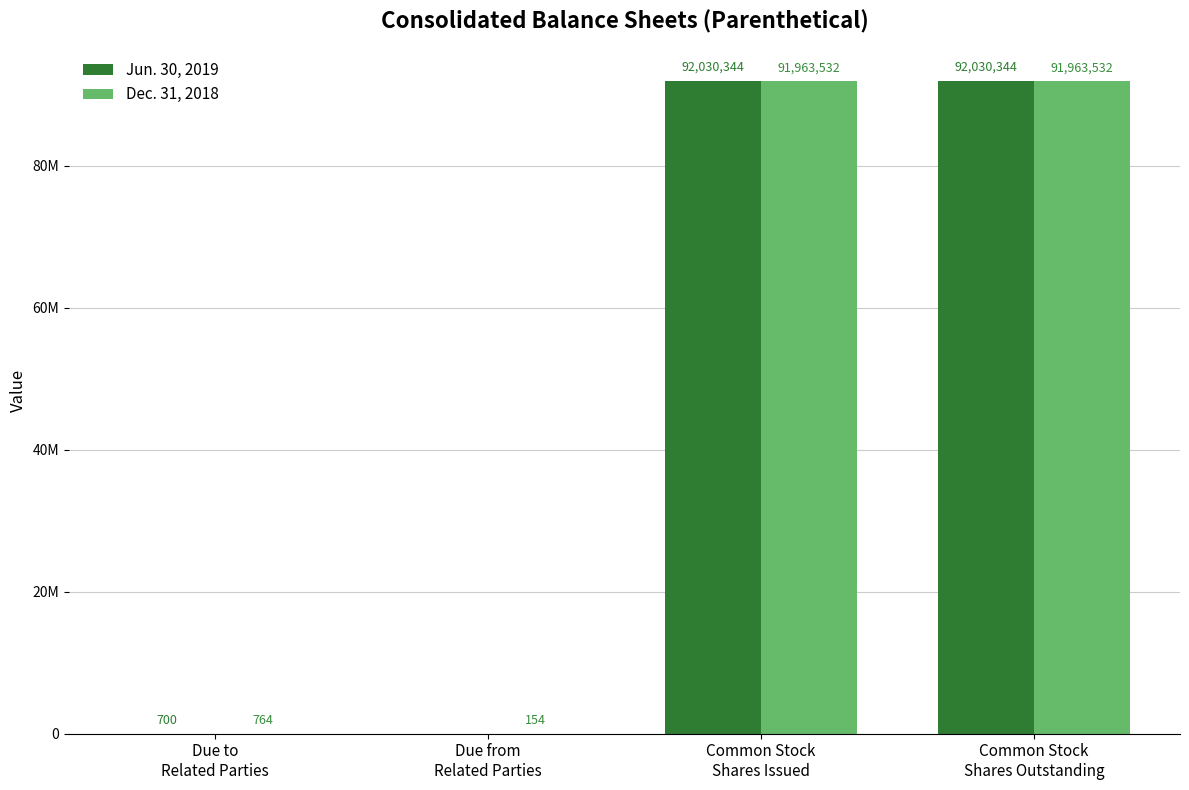

True or false: Dec. 31, 2018 has a value of 1190 at Due to
Related Parties.

False